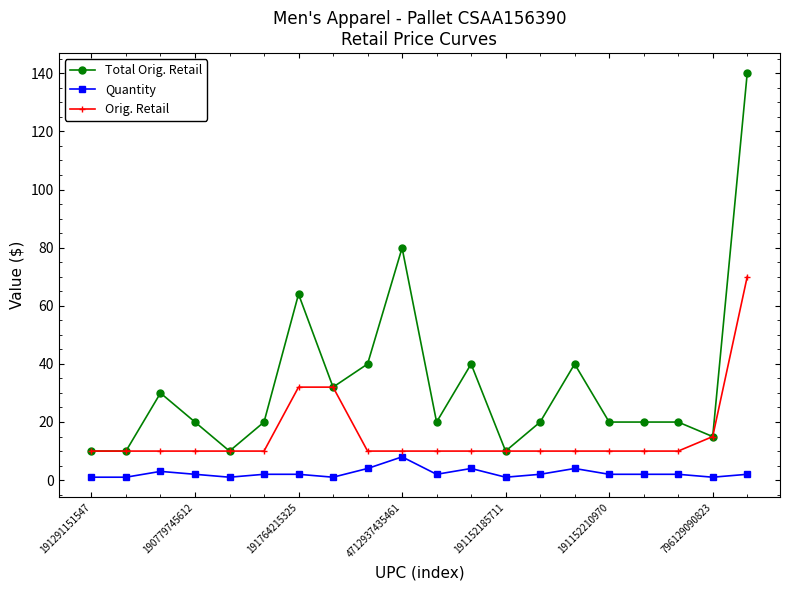

True or false: Total Orig. Retail and Quantity intersect in this chart.

False